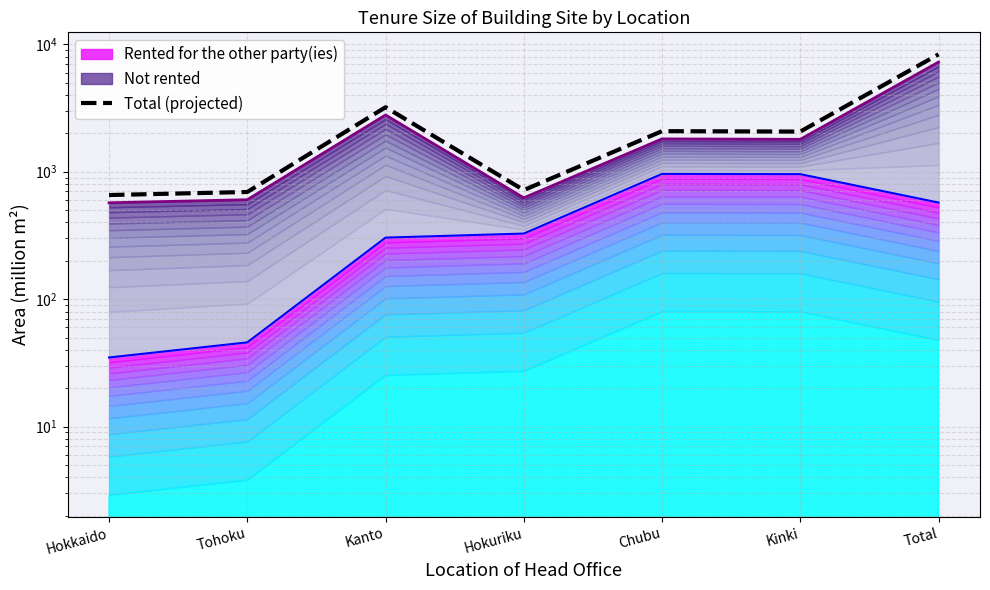

Where is the first local minimum?

Hokuriku